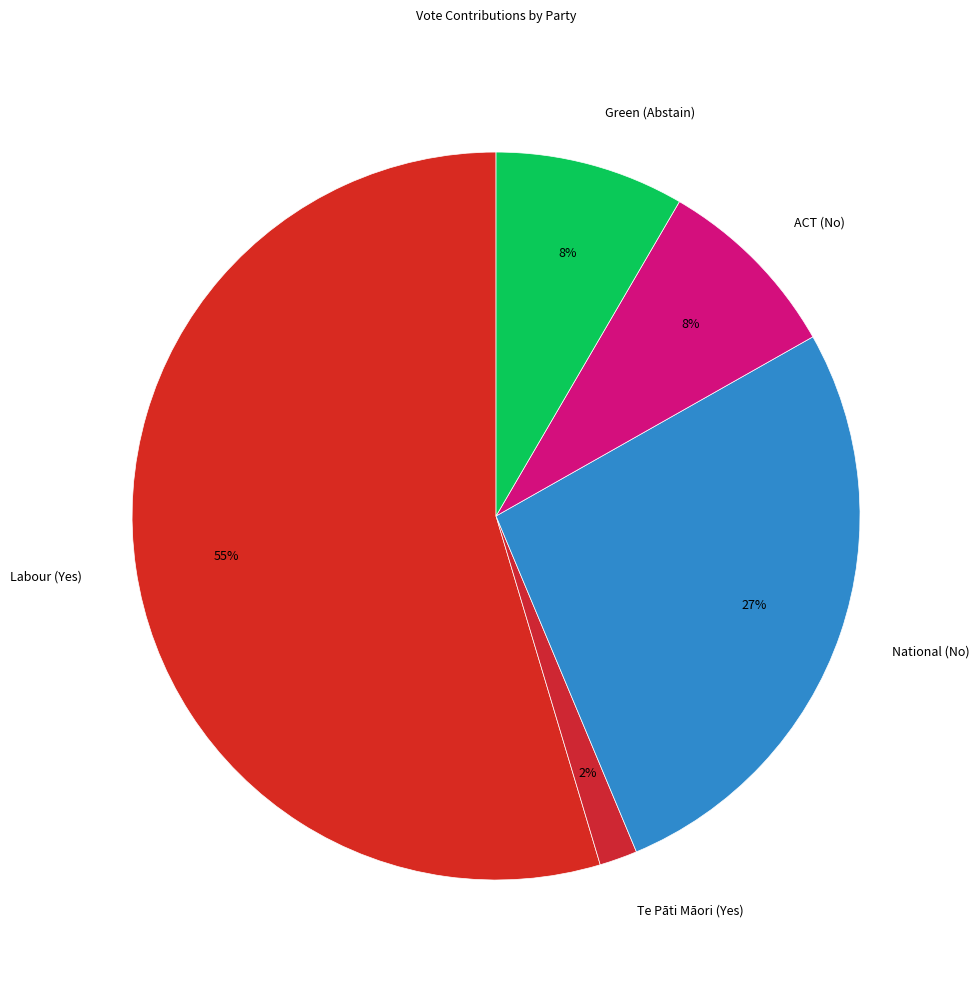

True or false: ACT (No) accounts for 1% of the total.

False